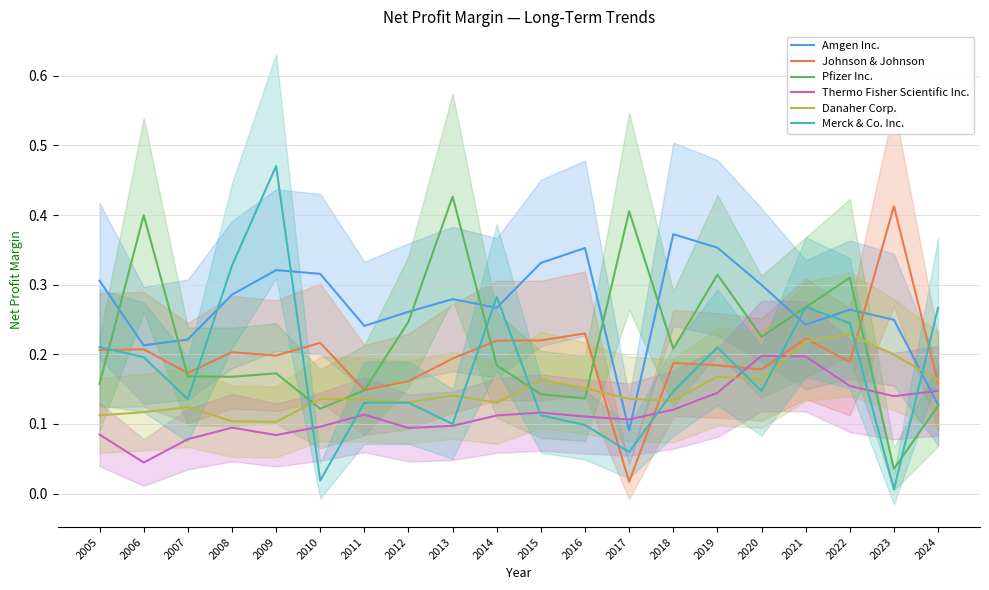

List the labels in order of Thermo Fisher Scientific Inc. value, smallest first.

2006, 2007, 2009, 2005, 2012, 2008, 2010, 2013, 2017, 2016, 2014, 2011, 2015, 2018, 2023, 2019, 2024, 2022, 2021, 2020